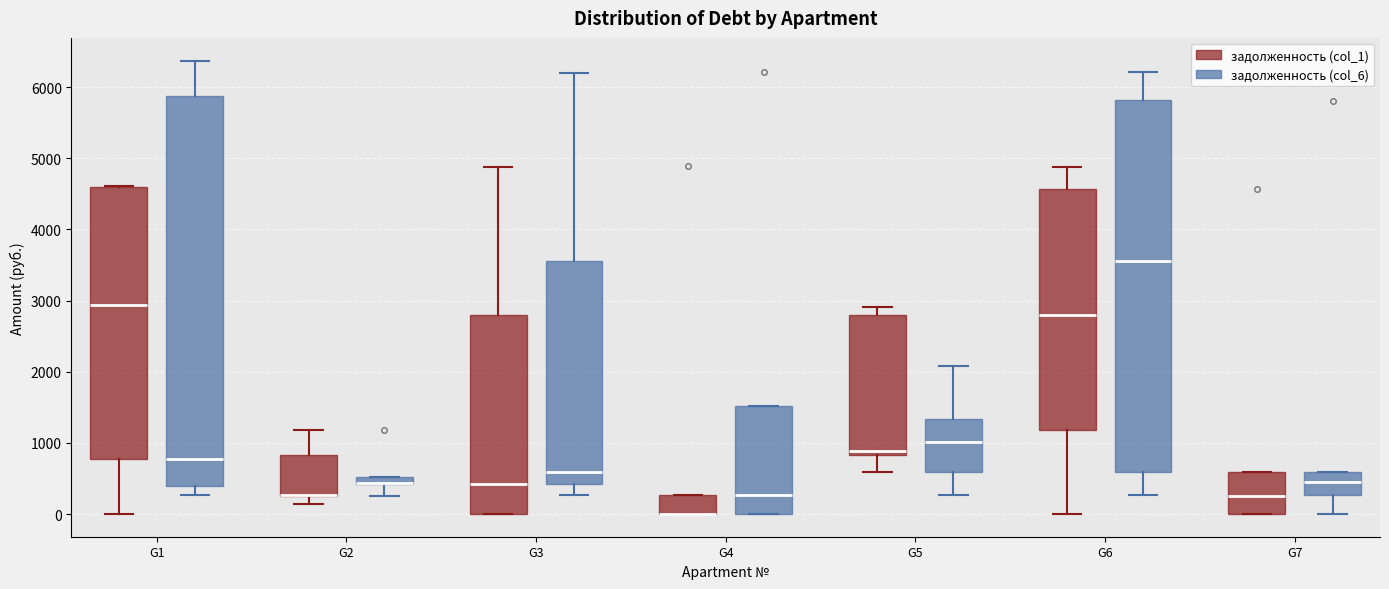

Comparing the boxes themselves (not the whiskers), which one is the tallest?

G1 (задолженность (col_6))